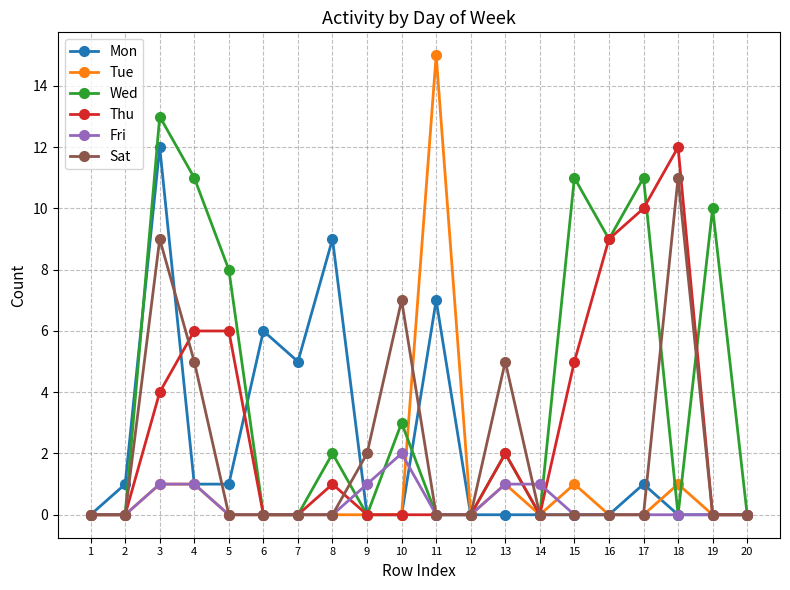

True or false: Sat has more than 0 interior local peaks.

True